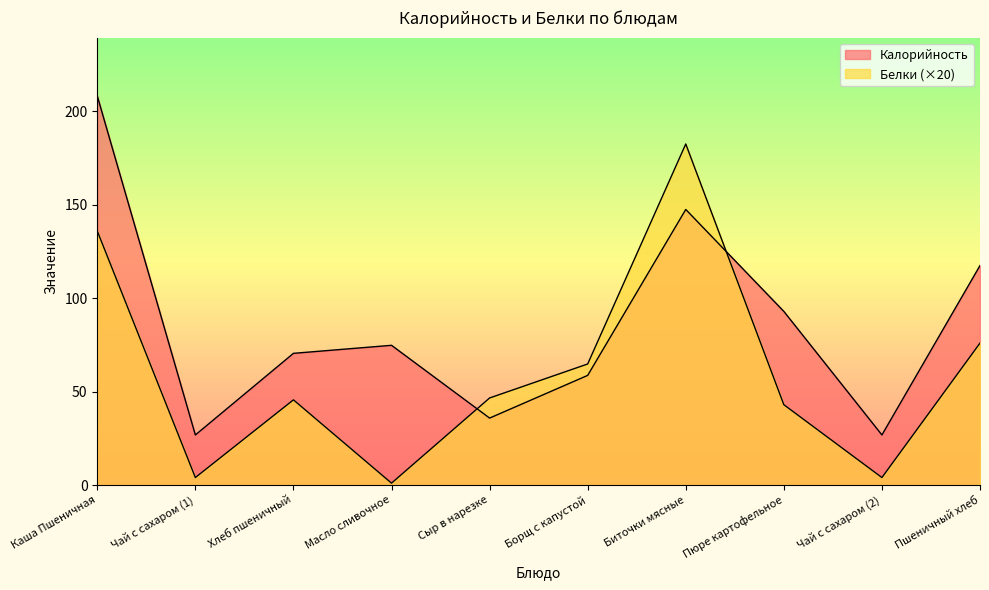

Which series has the widest spread of values?

Белки